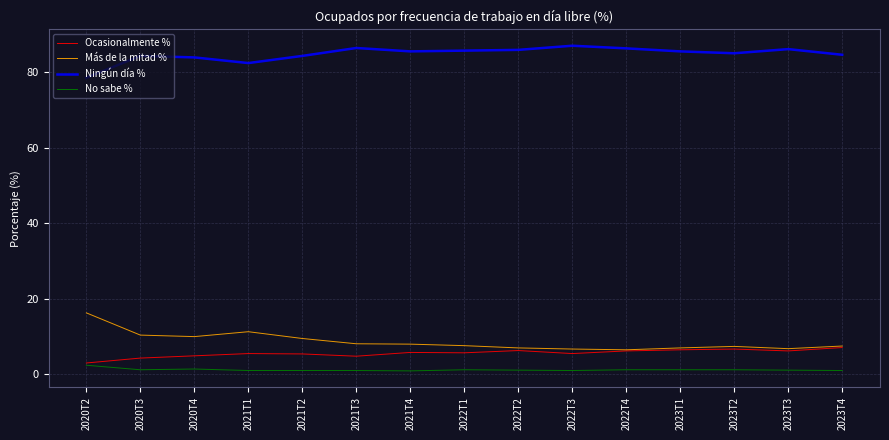

Count the number of data series in this chart.

4